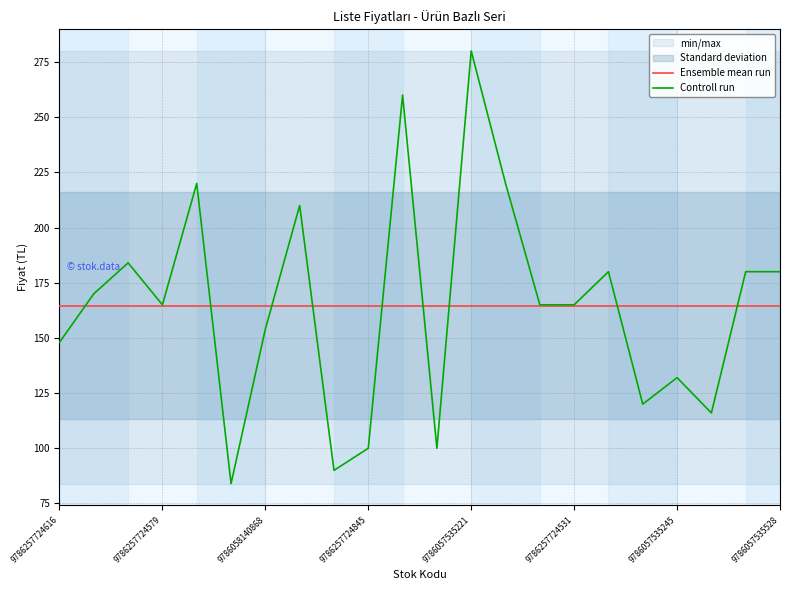

Is this an area chart (filled region under the line)?

No